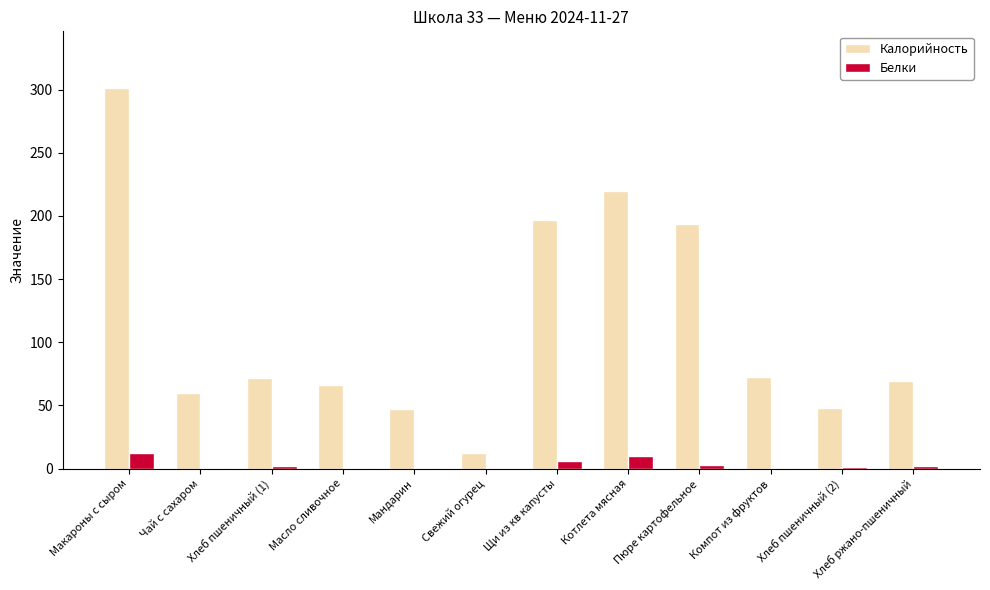

The value of Калорийность at Хлеб ржано-пшеничный is 30.3. True or false?

False